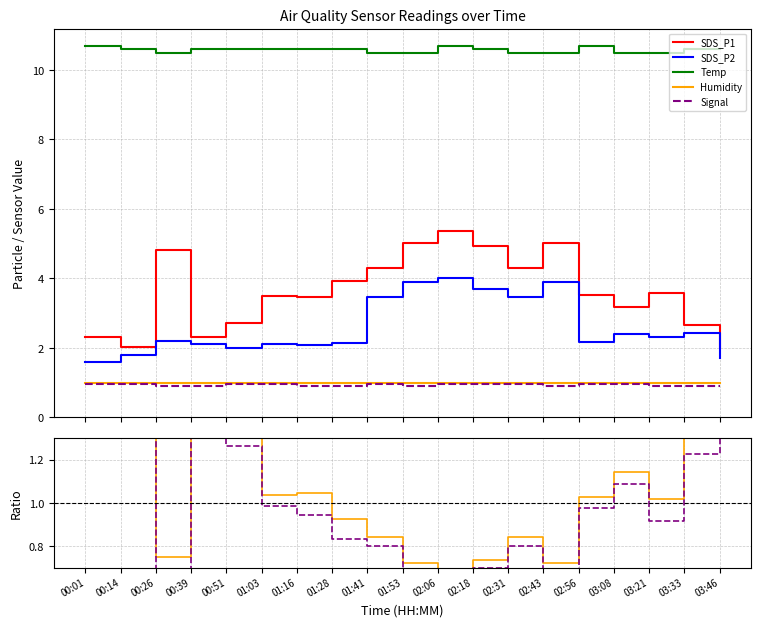

Rank the series by their maximum value, from highest to lowest.

Temp, SDS_P1, SDS_P2, Humidity, Signal